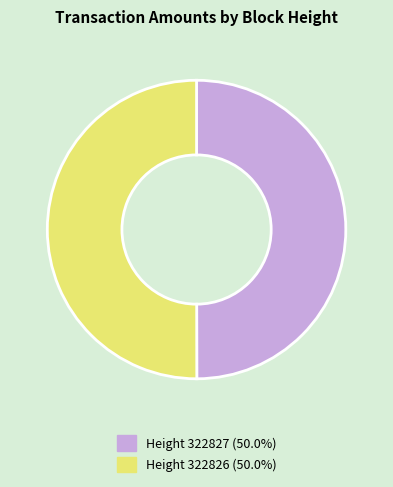

Approximately how many times larger is the value at Height 322826 (50.0%) compared to Height 322827 (50.0%)?

1.0